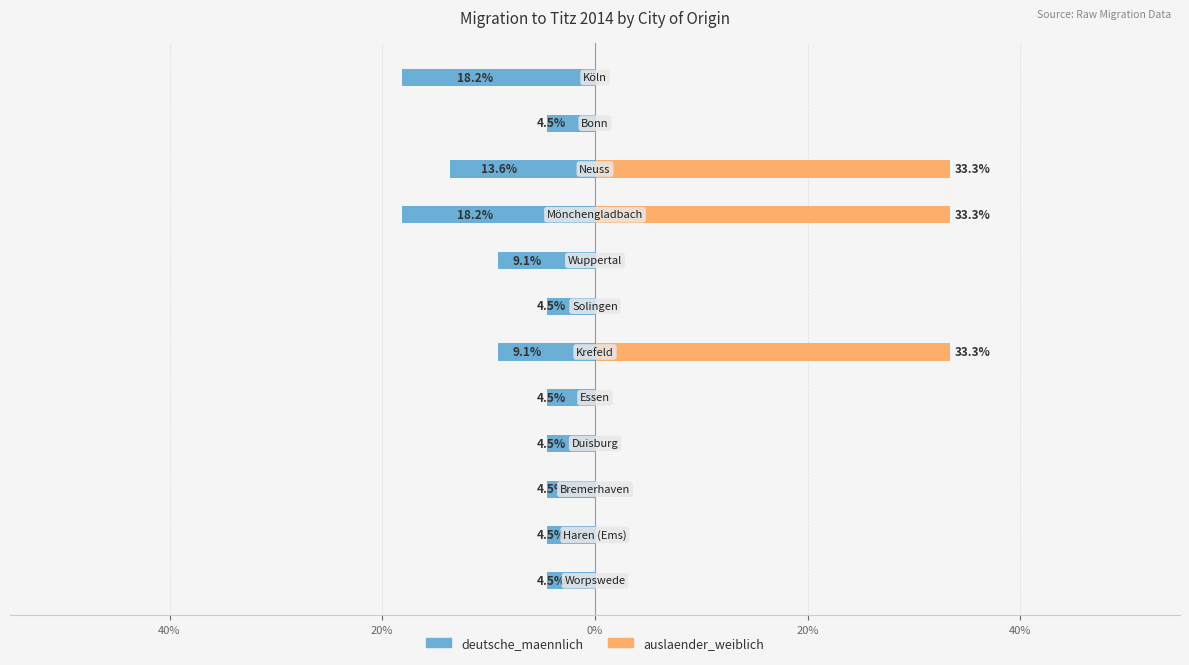

List the series in order of their overall mean, highest first.

auslaender_weiblich, deutsche_maennlich